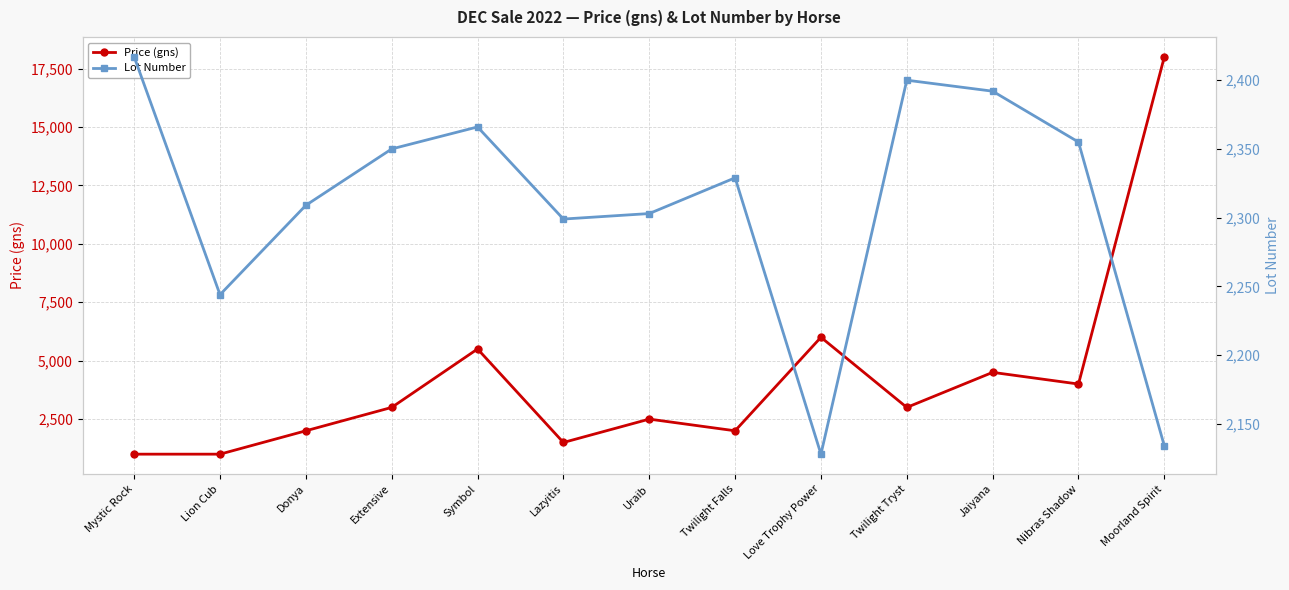

After their last crossing, which series has the higher values: Price (gns) or Lot Number?

Price (gns)